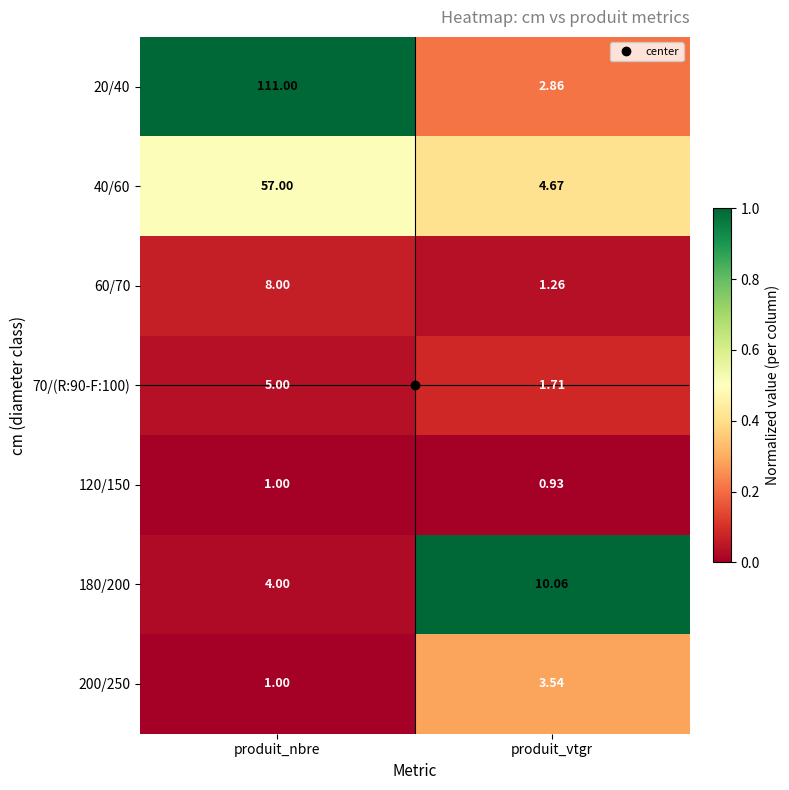

What is the total value across all series at produit_vtgr?

25.0